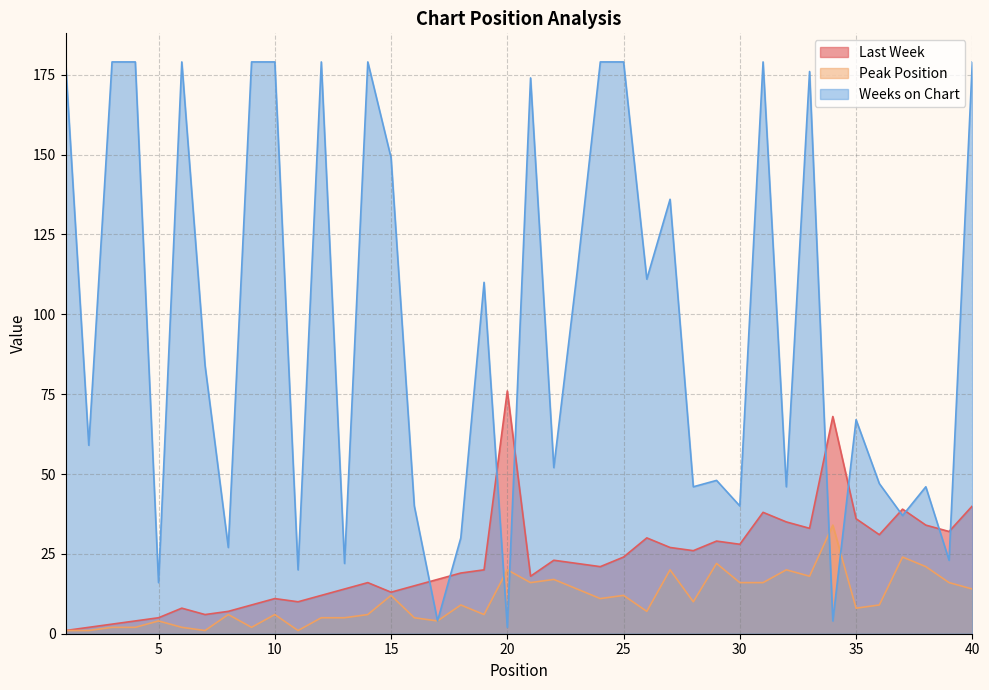

At which category does Peak Position reach its first local peak?

5